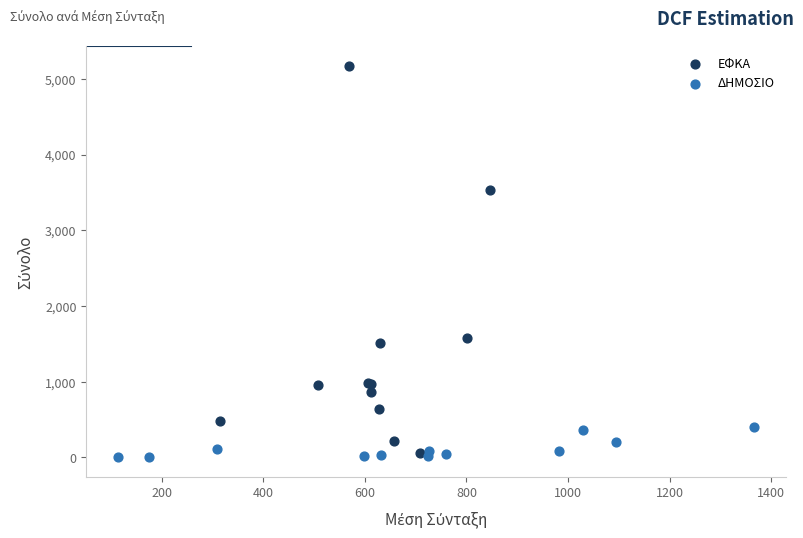

Which series contains the highest Y value?

ΕΦΚΑ